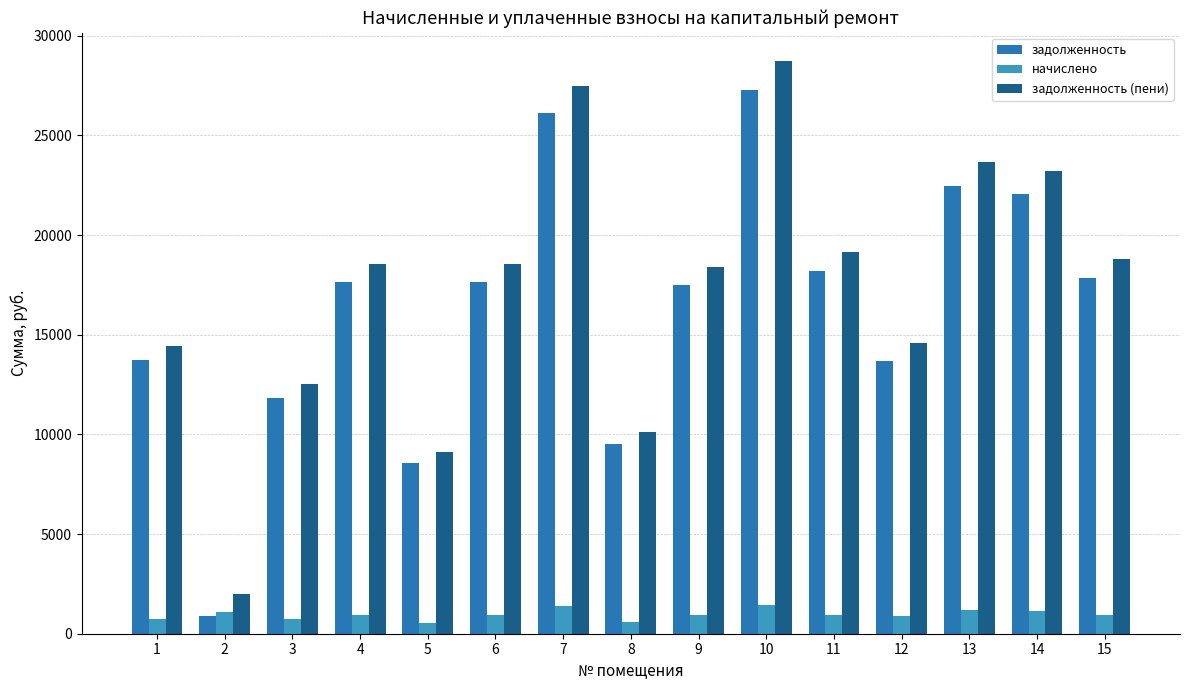

What are all the series names shown in the legend?

задолженность, начислено, задолженность (пени)